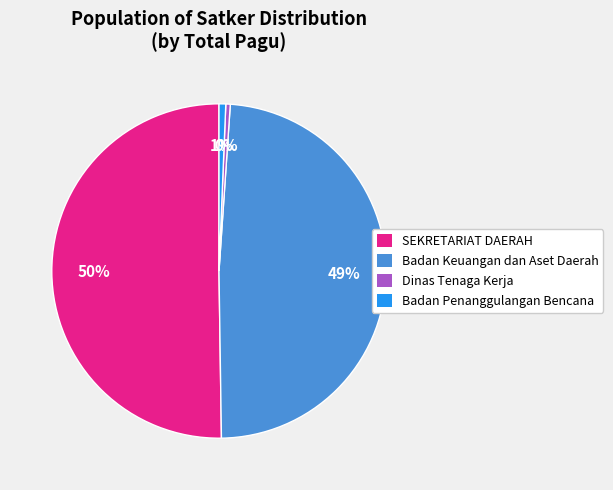

To the nearest percent, what is the difference between the largest and smallest slice percentages?

50%